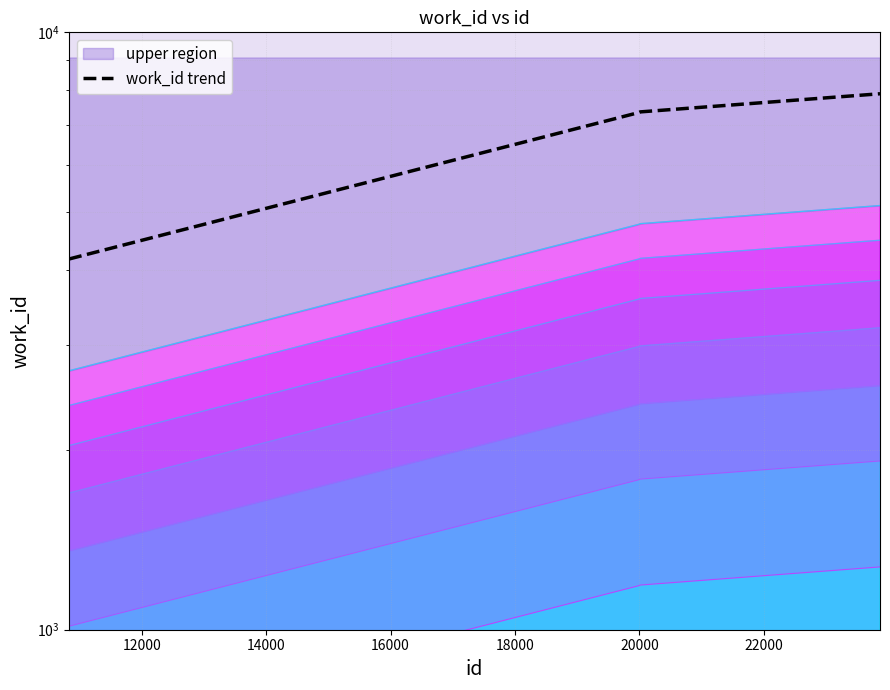

Reading left to right, list all the values displayed in this chart.

1013.9	1013.9	1013.9	1013.9	1782.1	1782.1	1786.9	1787.2	1787.2	1916.6